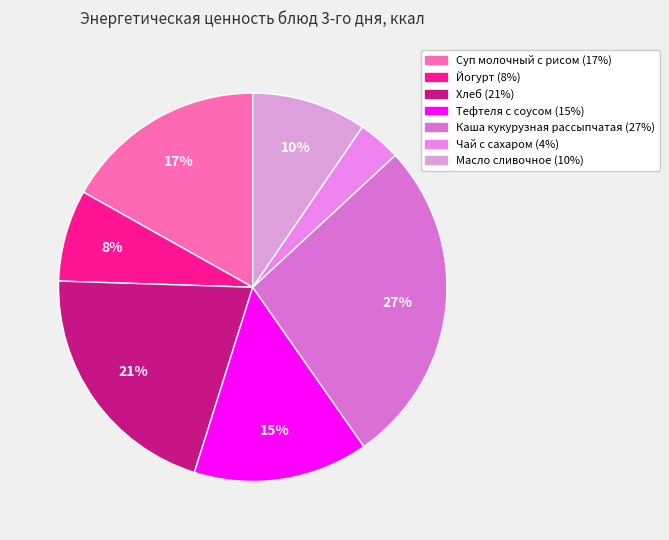

Which slice is the smallest?

Чай с сахаром